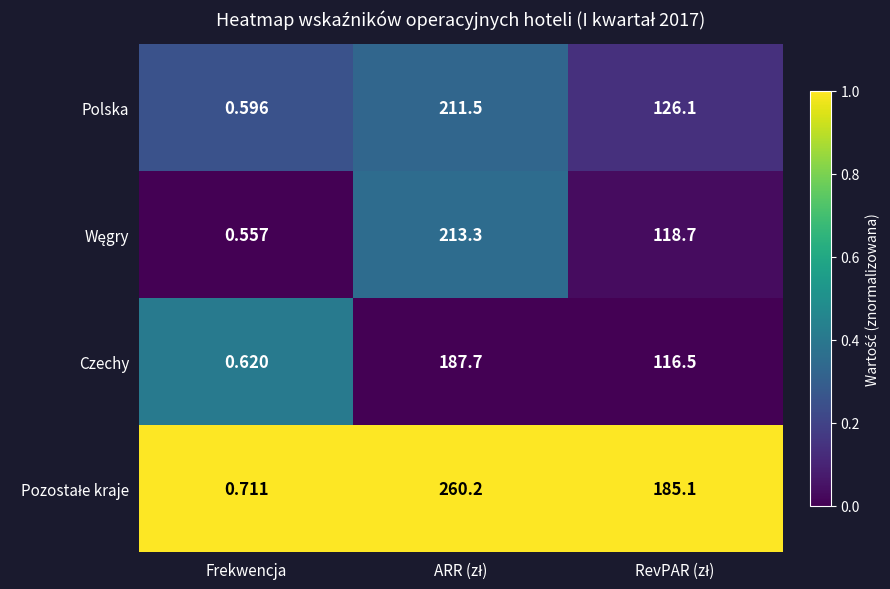

How many distinct data groups are displayed?

4